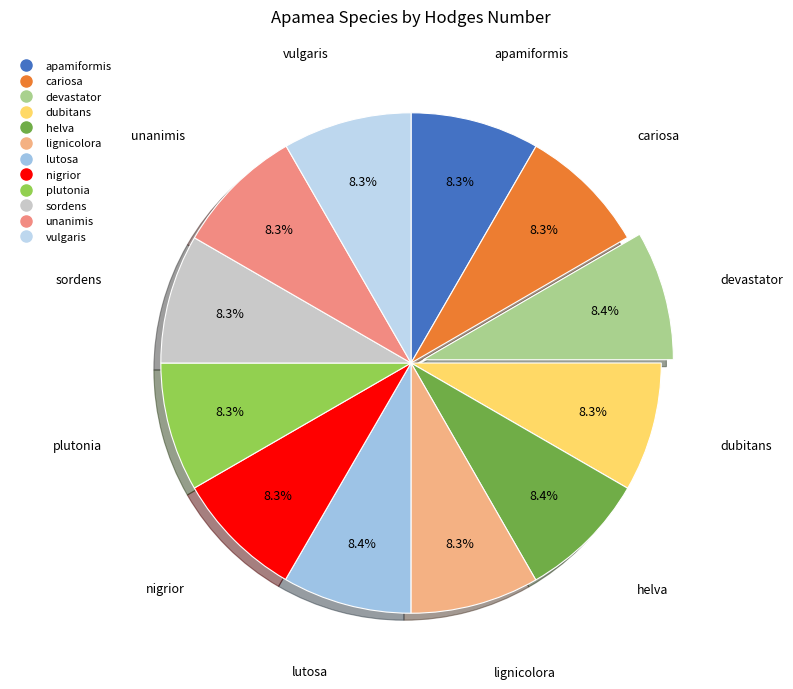

Does lignicolora represent more than half of the total?

No